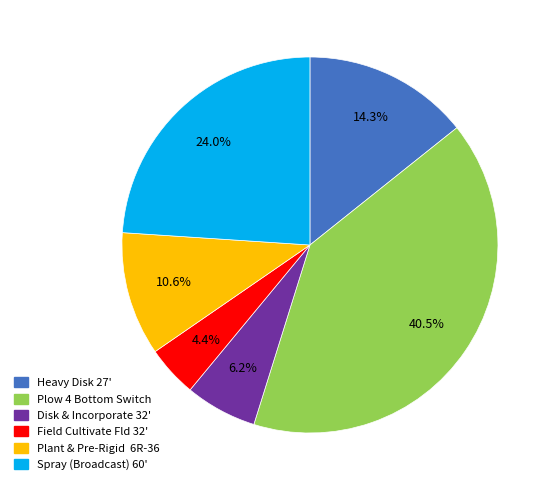

Count the number of slices in the pie.

6